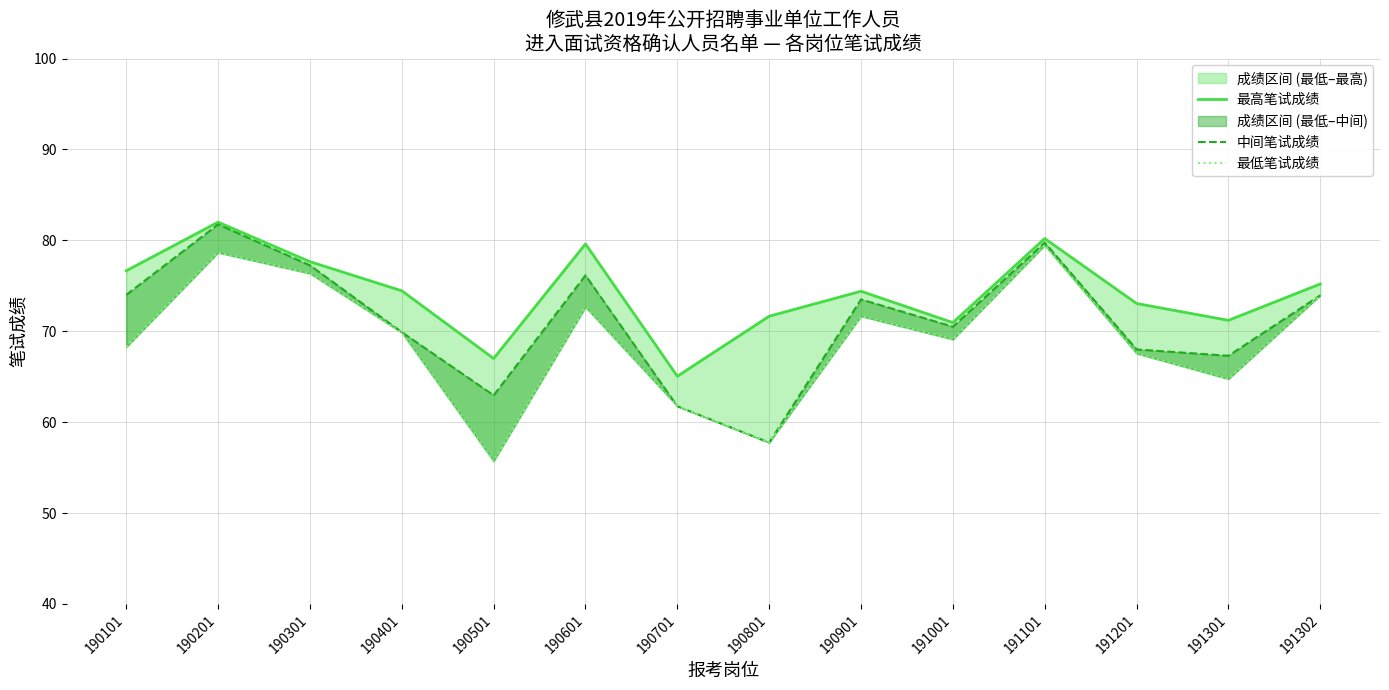

Which series changed the most between 190101 and 191001?

最高笔试成绩